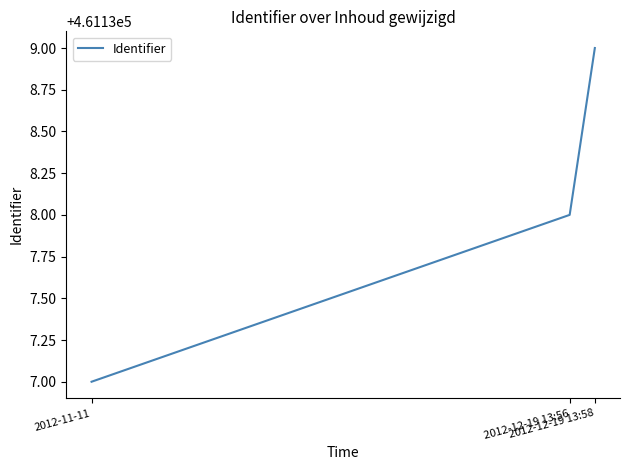

How many values are below 461138?

1